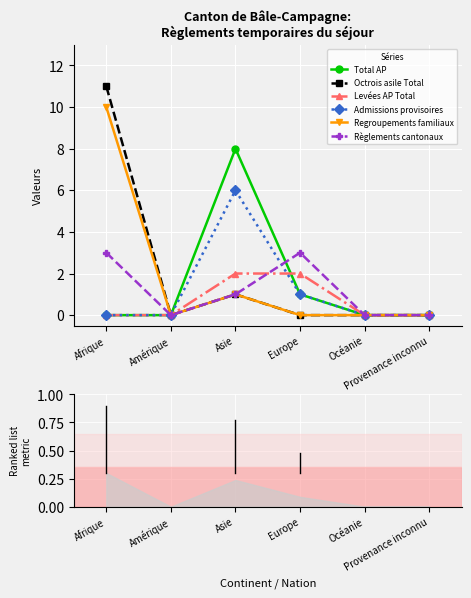

Where is Octrois asile Total nearest to the value 5?

Asie